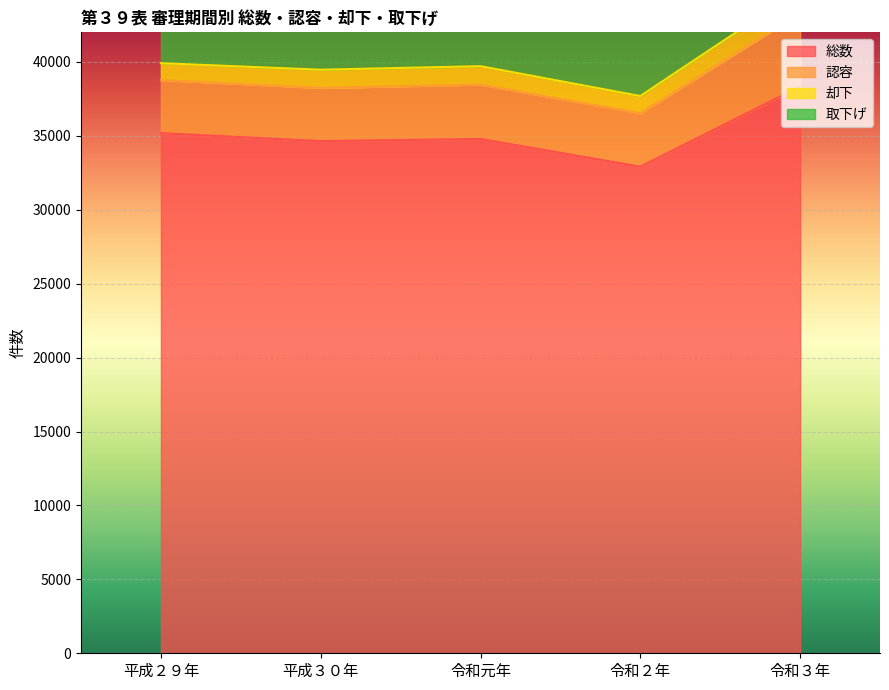

True or false: 認容 and 取下げ intersect in this chart.

False